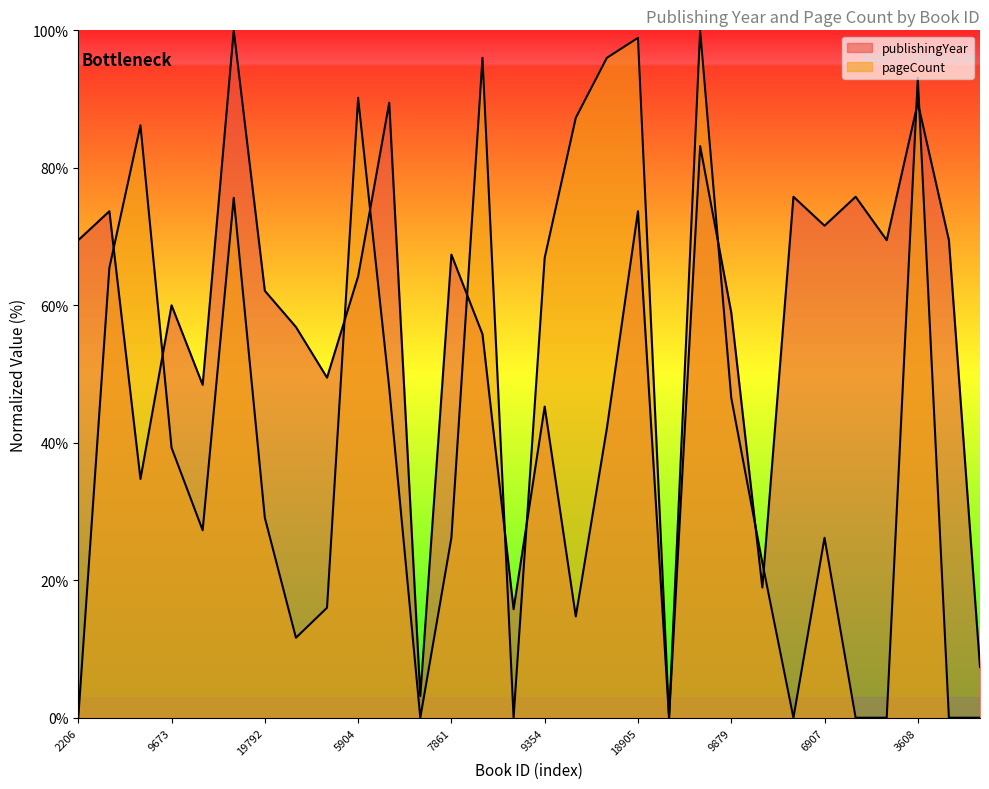

Which has a higher value, 9879 or 6907?

6907